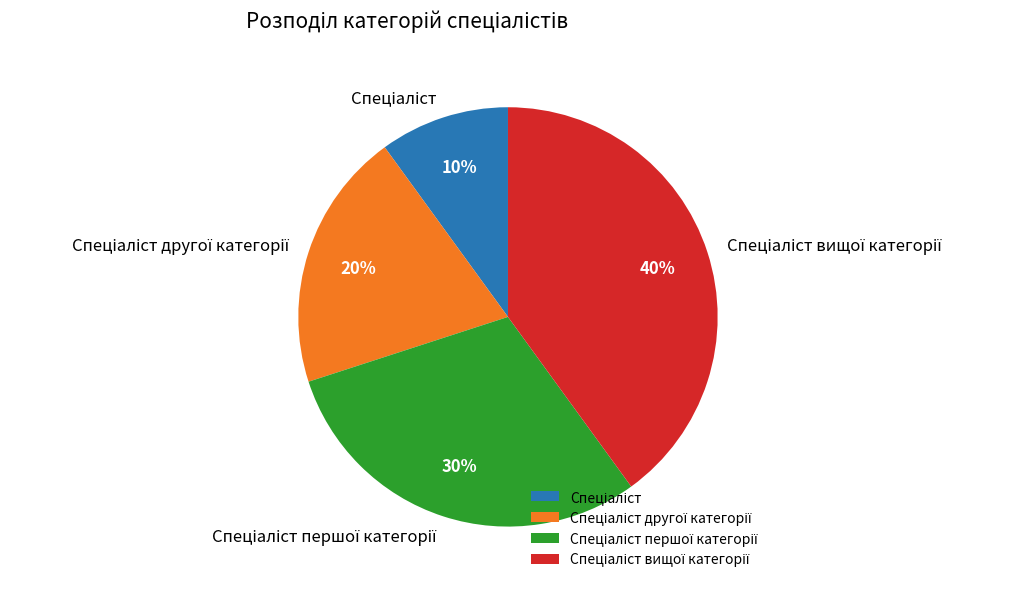

Is there any slice that represents more than half of the pie?

No